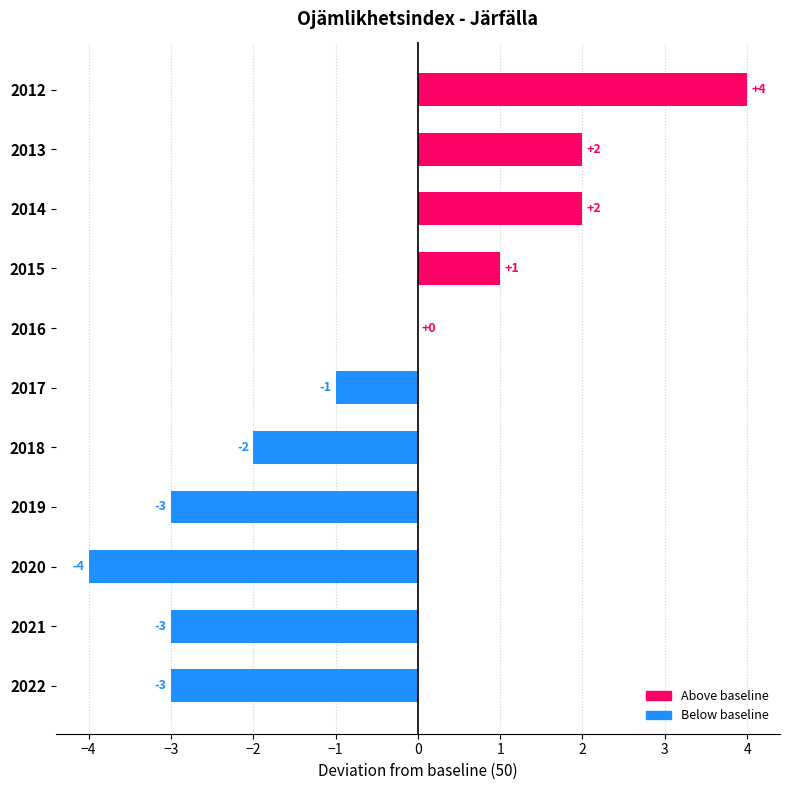

Where is the data nearest to the value 0?

2016